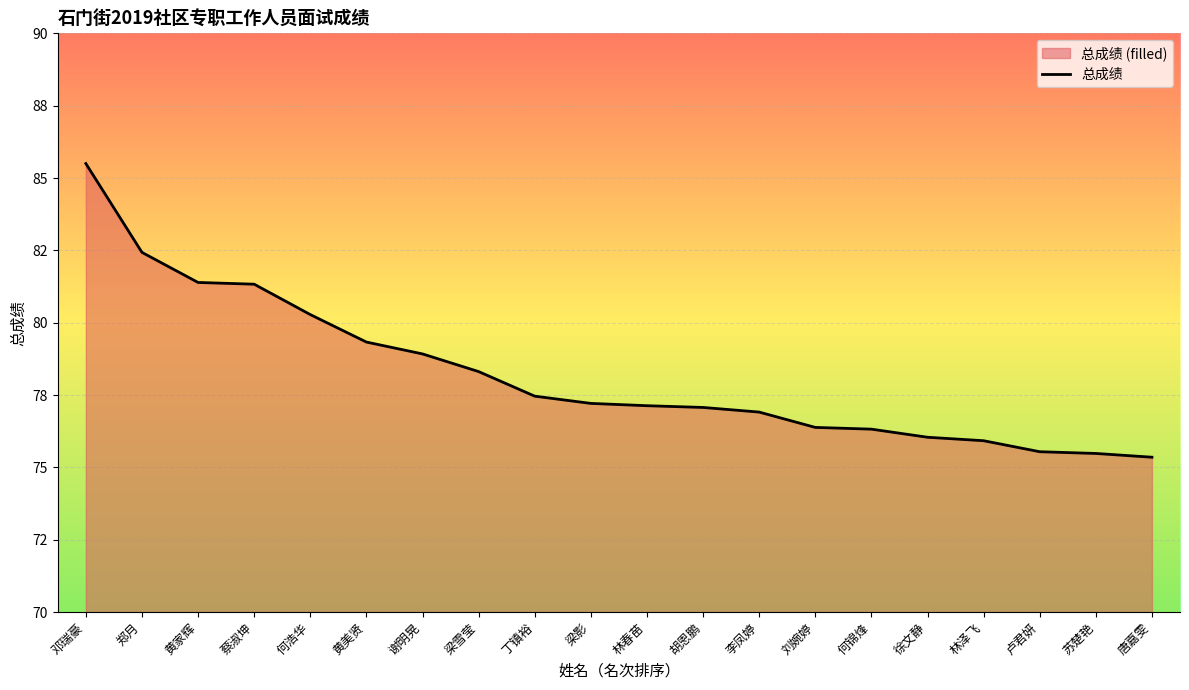

Where is the data nearest to the value 80?

何浩华